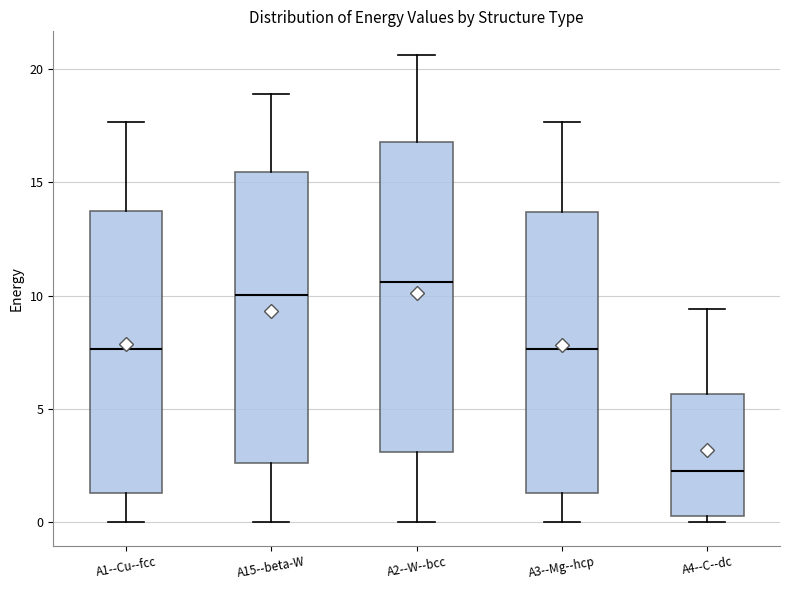

Reading left to right, read every box against the y-axis: the position of its median line, the range the box covers, and the ends of its whiskers. The values are not printed on the chart, so give them approximately, as read against the axis.

A1--Cu--fcc: median 7.5, box 1.5 to 13.5, whiskers 0.0 to 17.5
A15--beta-W: median 10.0, box 2.5 to 15.5, whiskers 0.0 to 19.0
A2--W--bcc: median 10.5, box 3.0 to 17.0, whiskers 0.0 to 20.5
A3--Mg--hcp: median 7.5, box 1.5 to 13.5, whiskers 0.0 to 17.5
A4--C--dc: median 2.0, box 0.5 to 5.5, whiskers 0.0 to 9.5